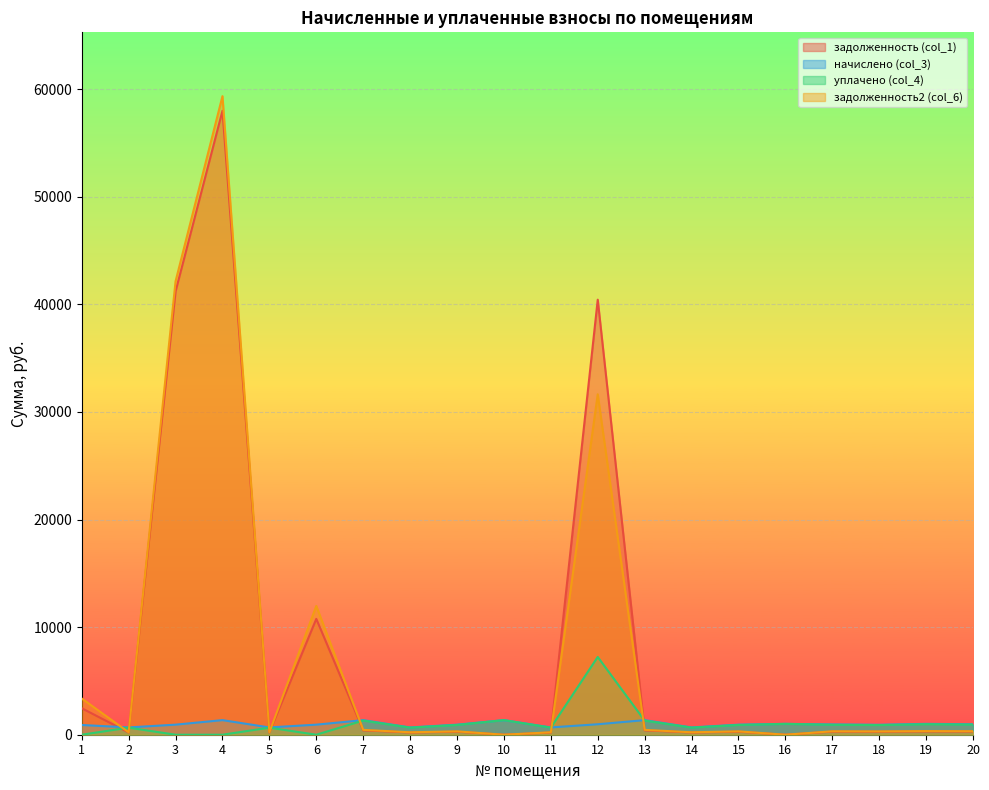

How many intersections are there between задолженность2 (col_6) and начислено (col_3)?

7